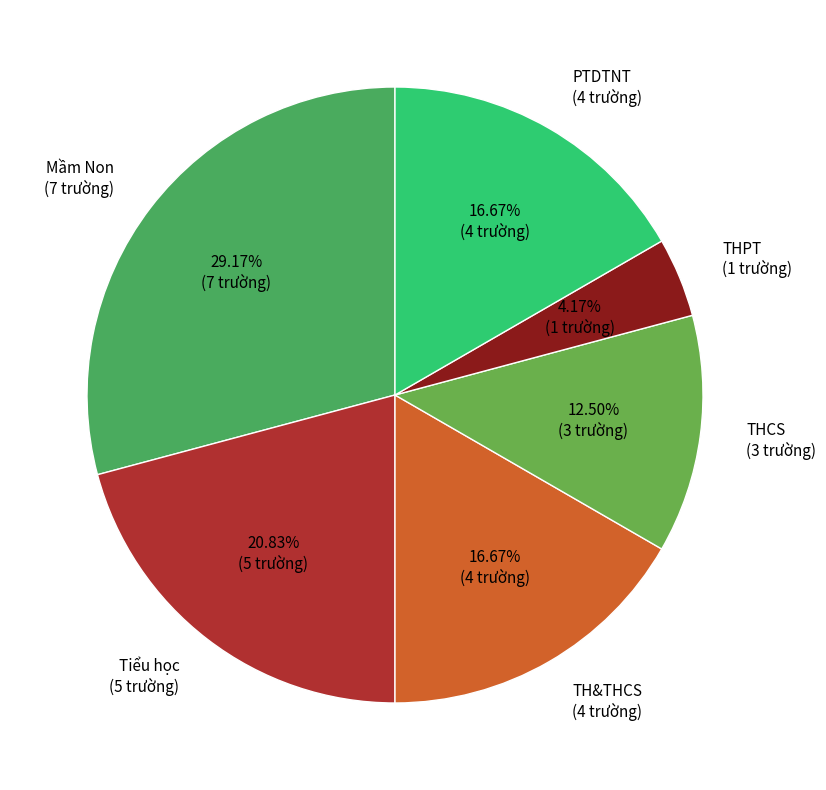

How many segments does this pie chart have?

6